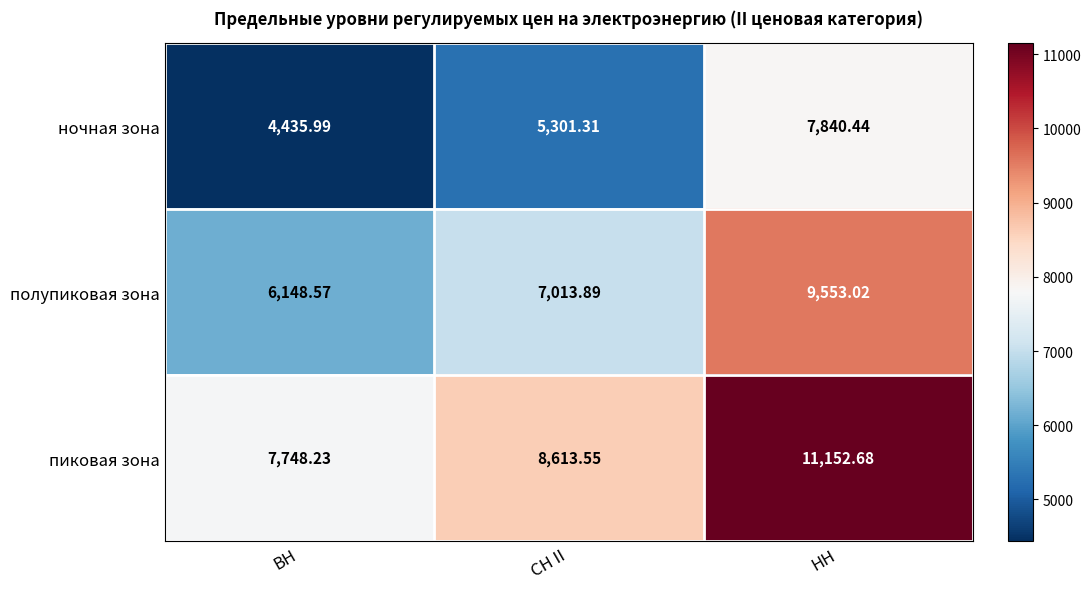

What is the total value across all series at НН?

28546.1